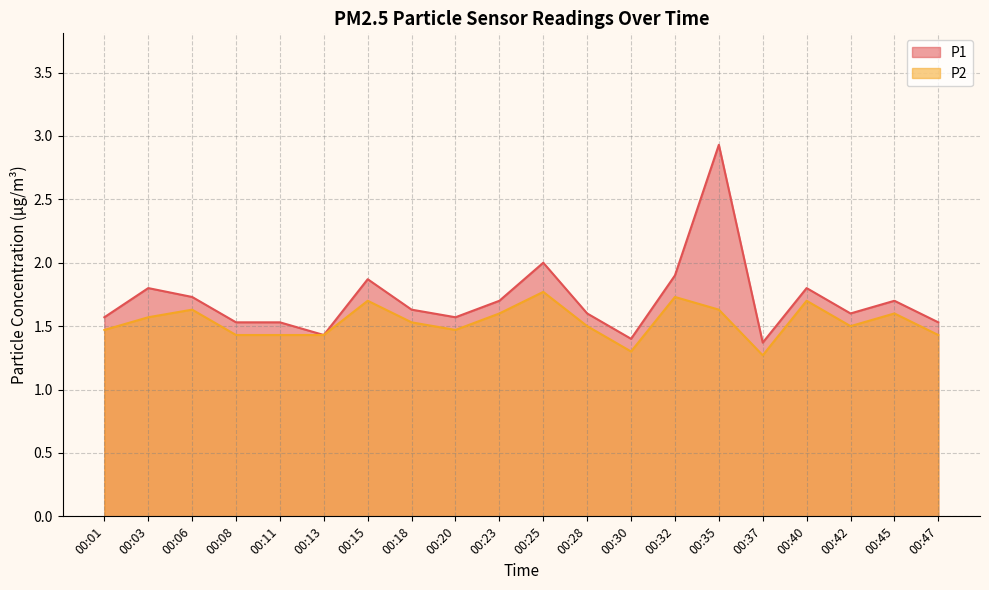

What is the value of the P1 point at the 12th from the left?

1.6